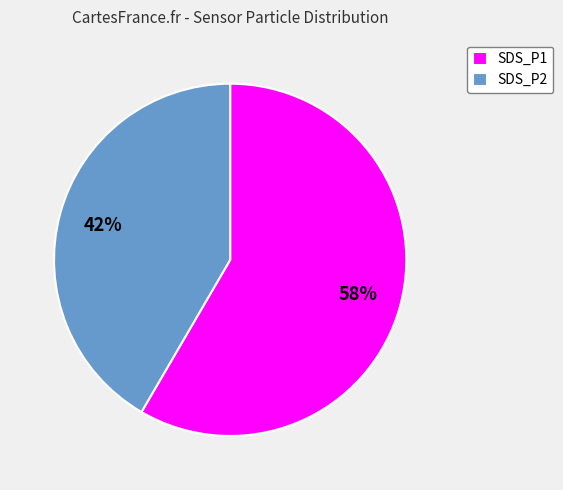

Does SDS_P1 represent more than half of the total?

Yes